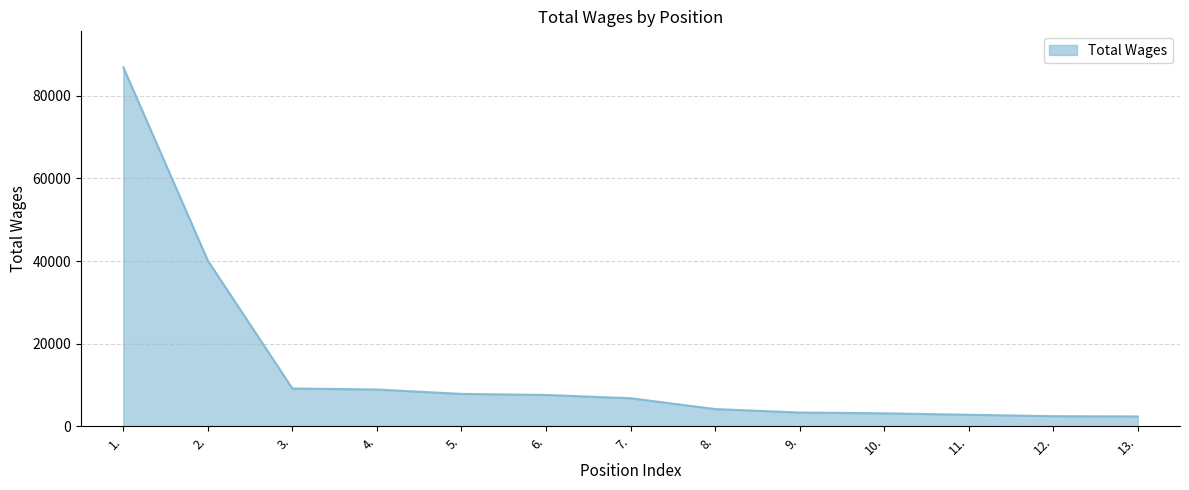

What is the smallest value displayed?

2375